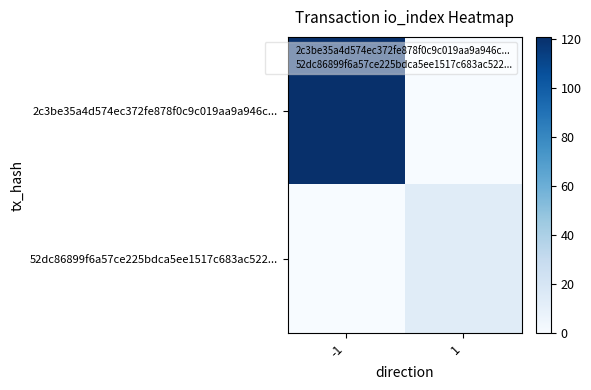

Reading right to left, what are all the values shown in this chart?

2c3be35a4d574ec372fe878f0c9c019aa9a946c...: 1=0	-1=121
52dc86899f6a57ce225bdca5ee1517c683ac522...: 1=14	-1=0